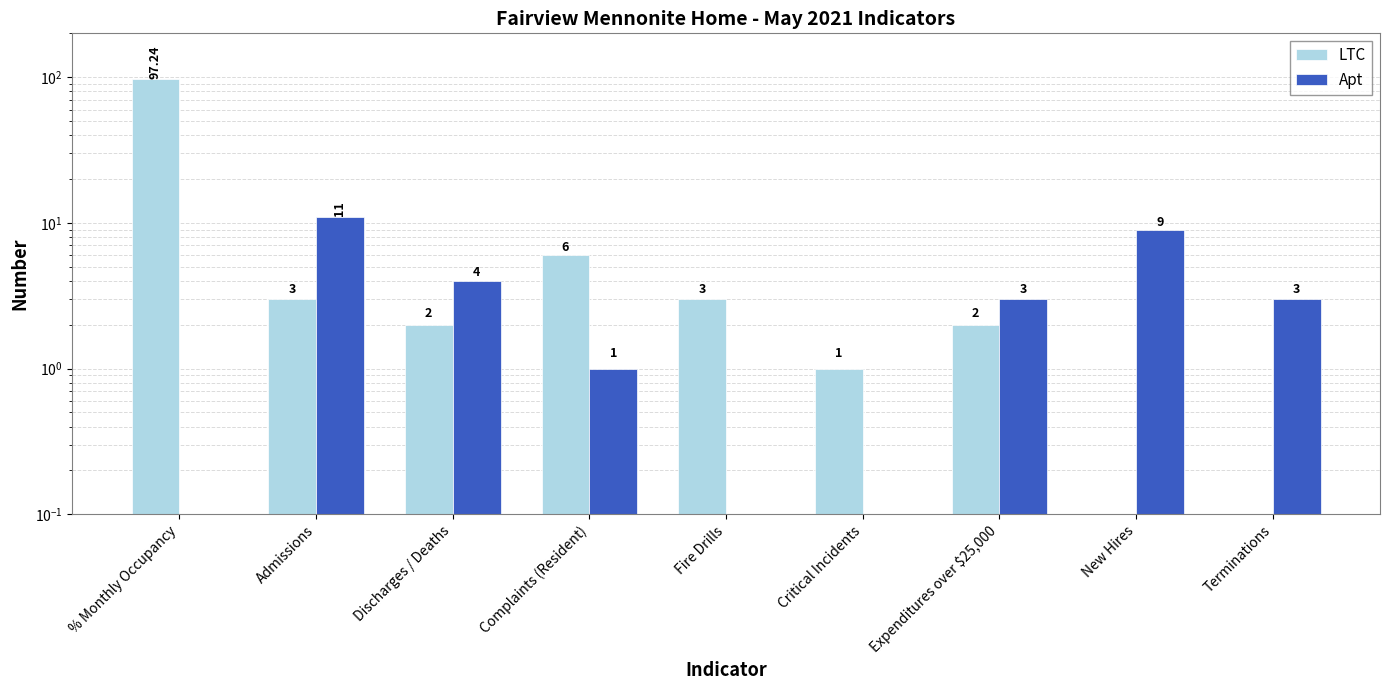

Rank the series by their average value, from highest to lowest.

LTC, Apt